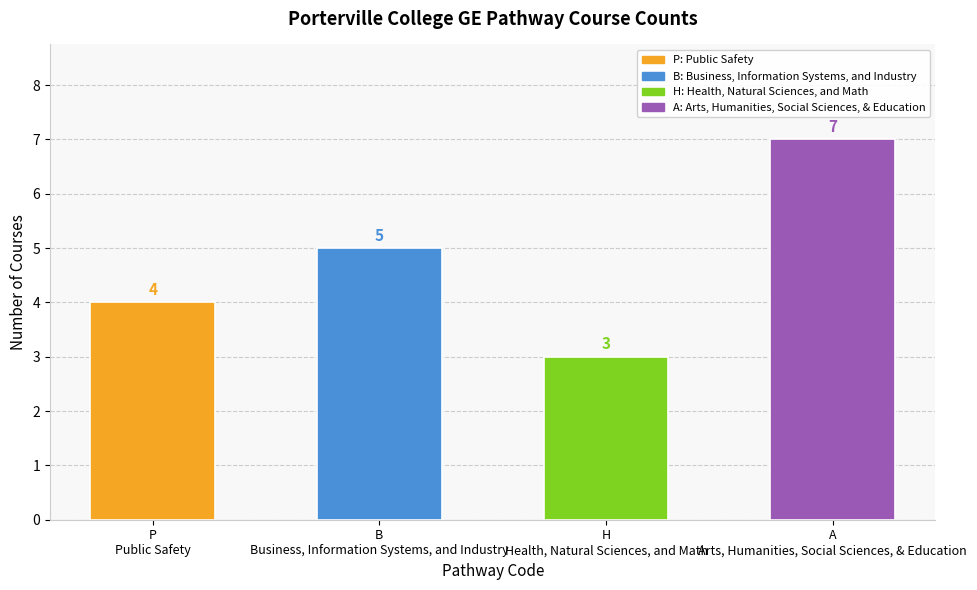

Does the chart contain any negative values?

No